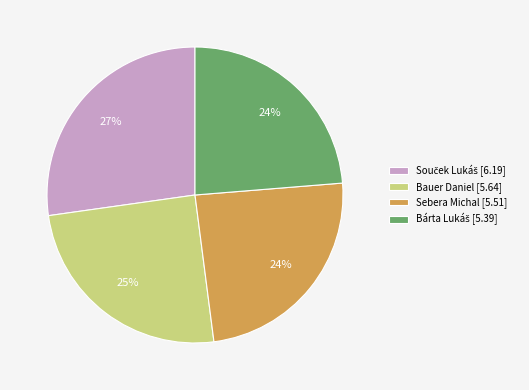

Does Bauer Daniel [5.64] represent more than half of the total?

No